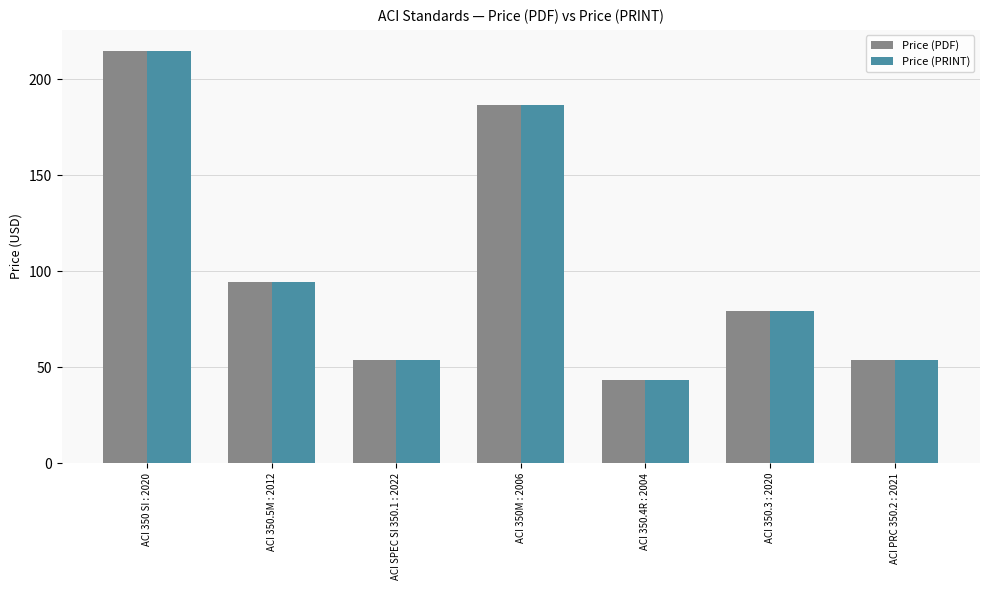

At which label does Price (PDF) reach its minimum?

ACI 350.4R : 2004